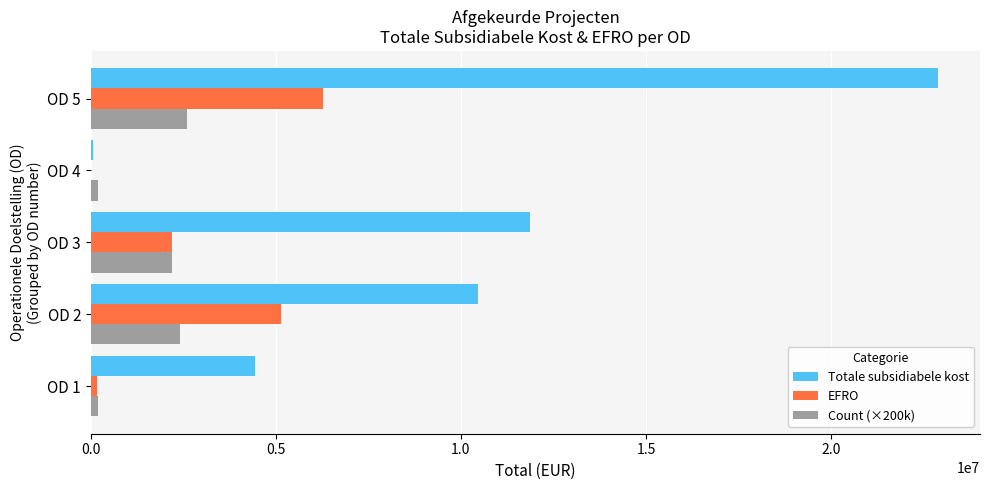

Count the number of categories in the chart.

5